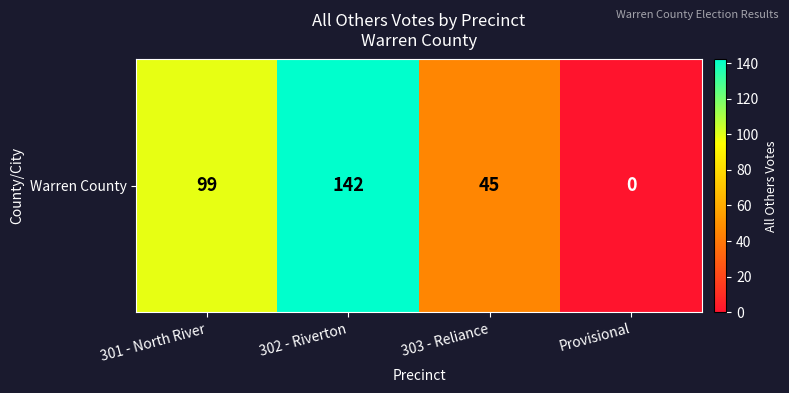

What is the difference between the maximum and second lowest values?

97